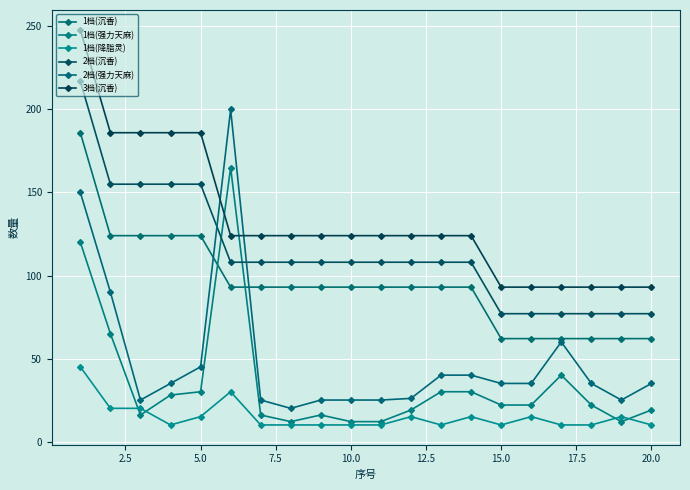

Is this an area chart (filled region under the line)?

No